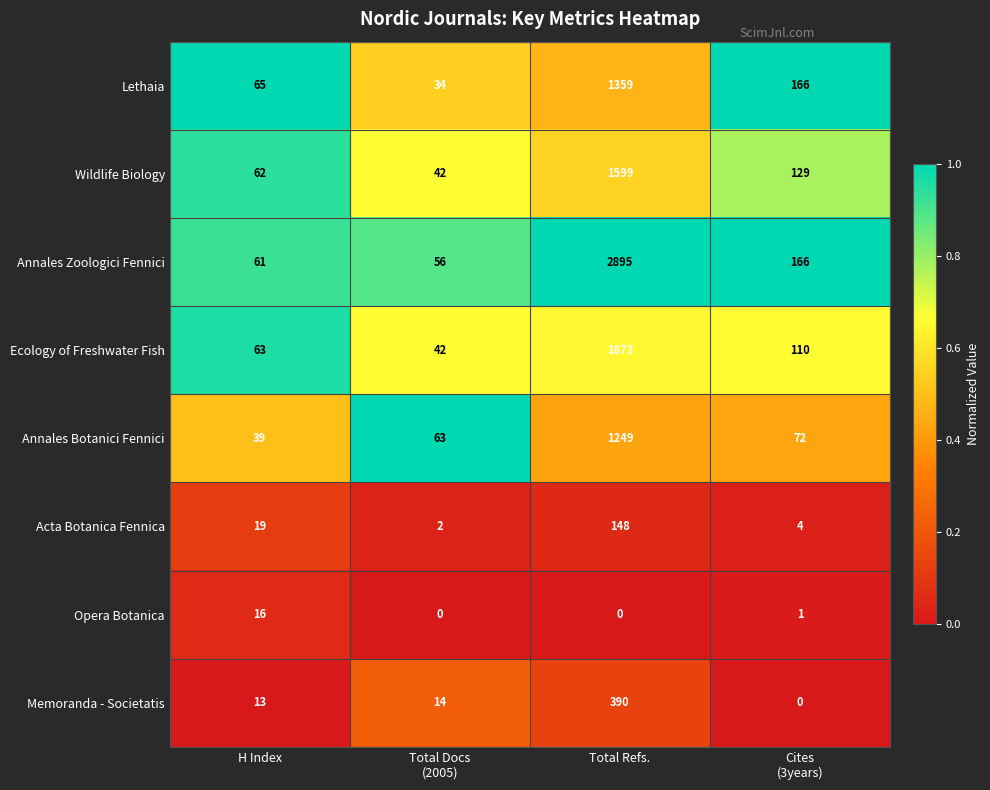

Rank the series by their maximum value, from lowest to highest.

Opera Botanica, Acta Botanica Fennica, Memoranda - Societatis, Annales Botanici Fennici, Lethaia, Wildlife Biology, Ecology of Freshwater Fish, Annales Zoologici Fennici